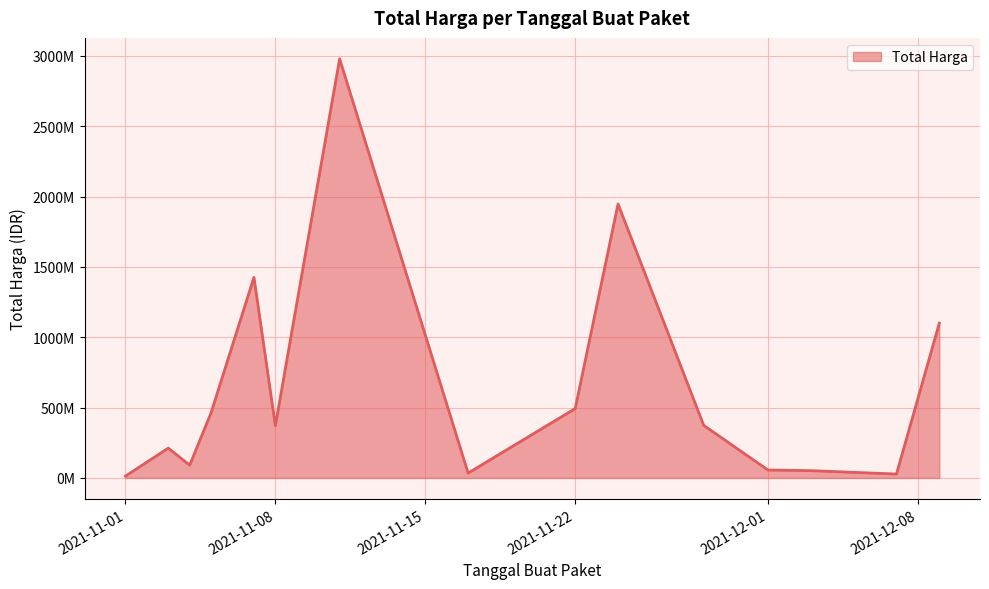

Which label corresponds to the largest value in the chart?

2021-11-11